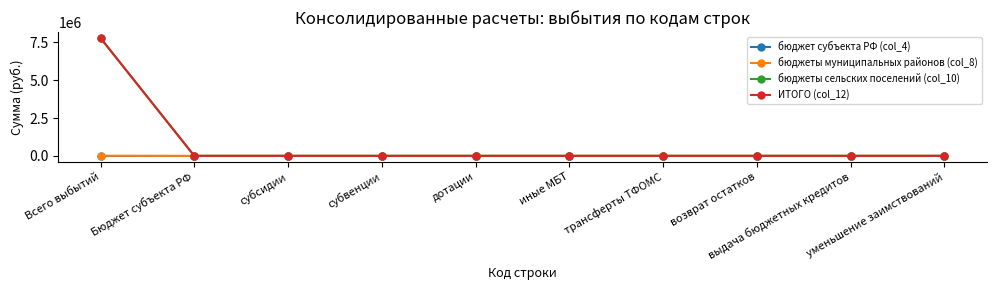

What is the maximum value shown in the chart?

7788947